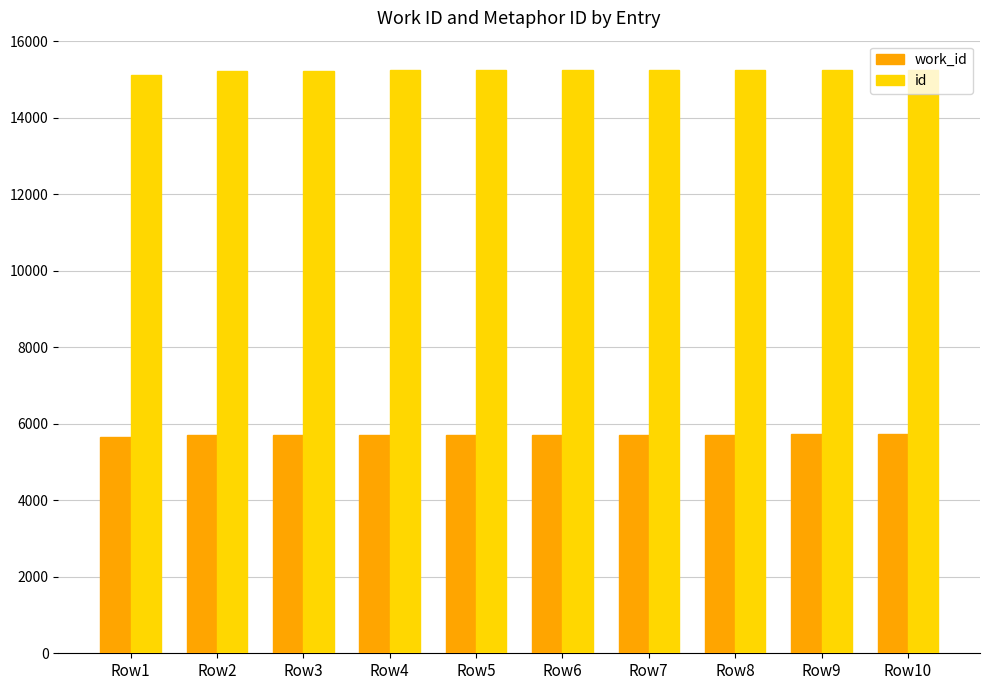

What is the difference between the highest and lowest values at Row10?

9530